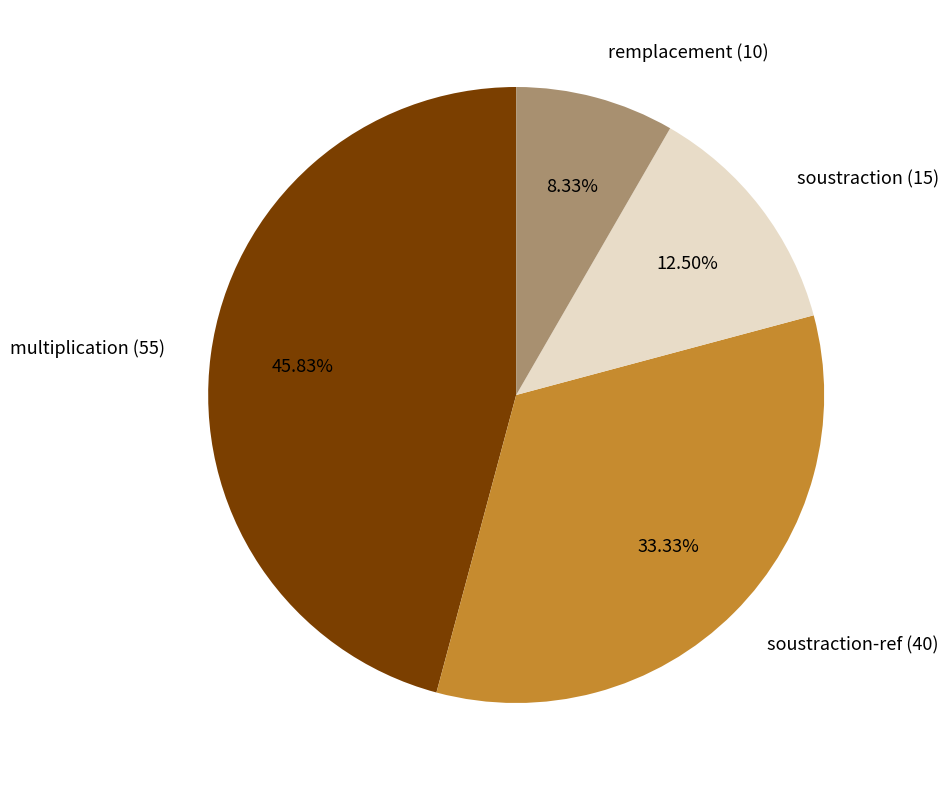

Do multiplication (55) and soustraction-ref (40) together represent more than half of the pie?

Yes